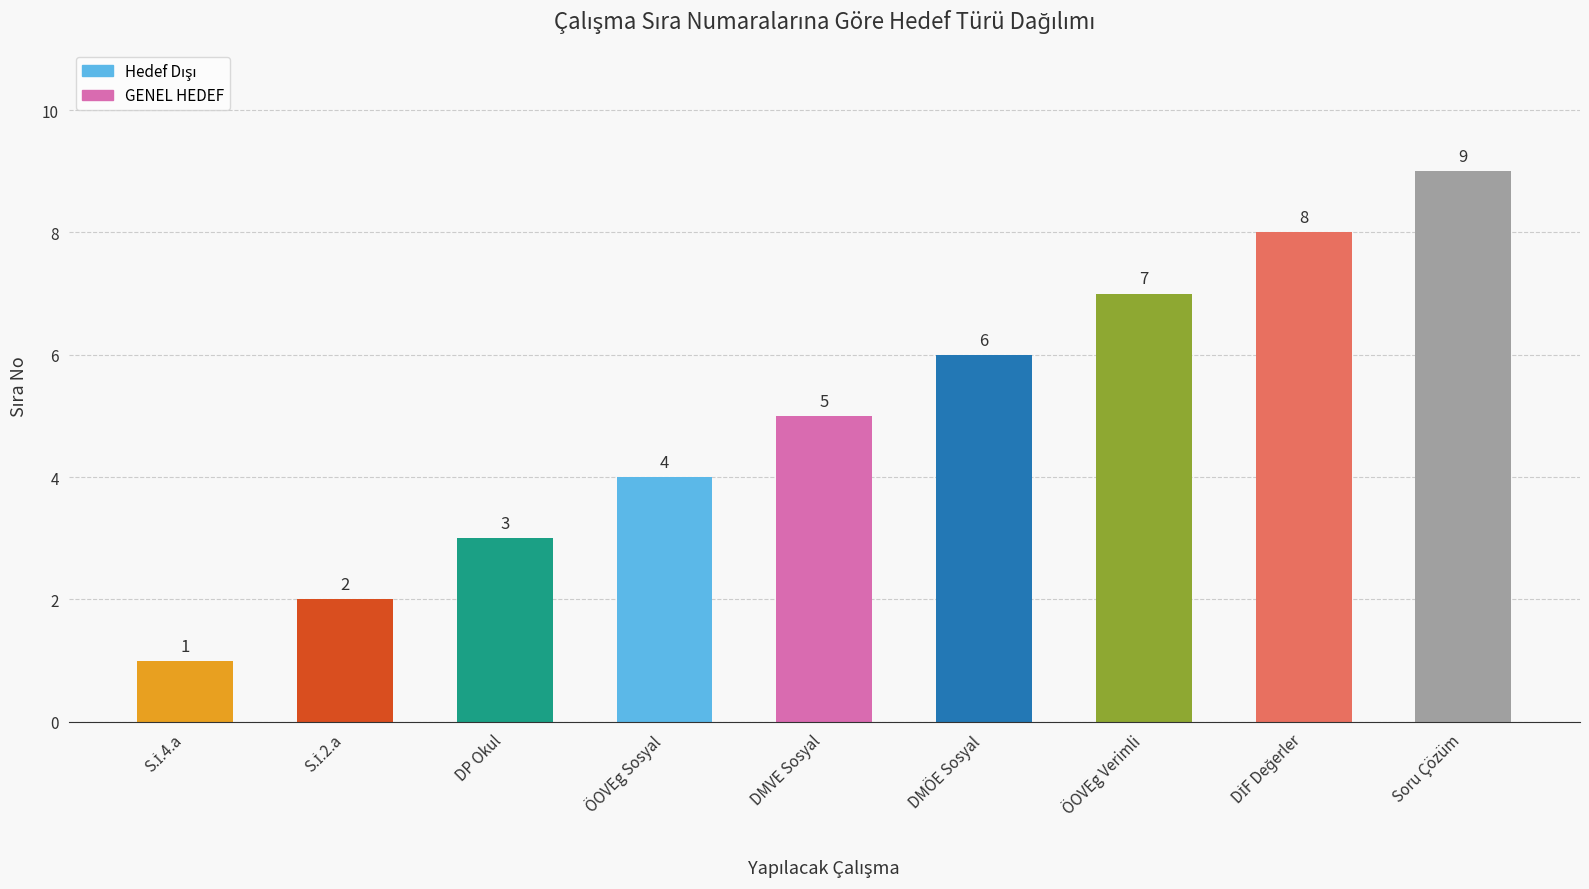

Where is the data nearest to the value 5?

DMVE Sosyal